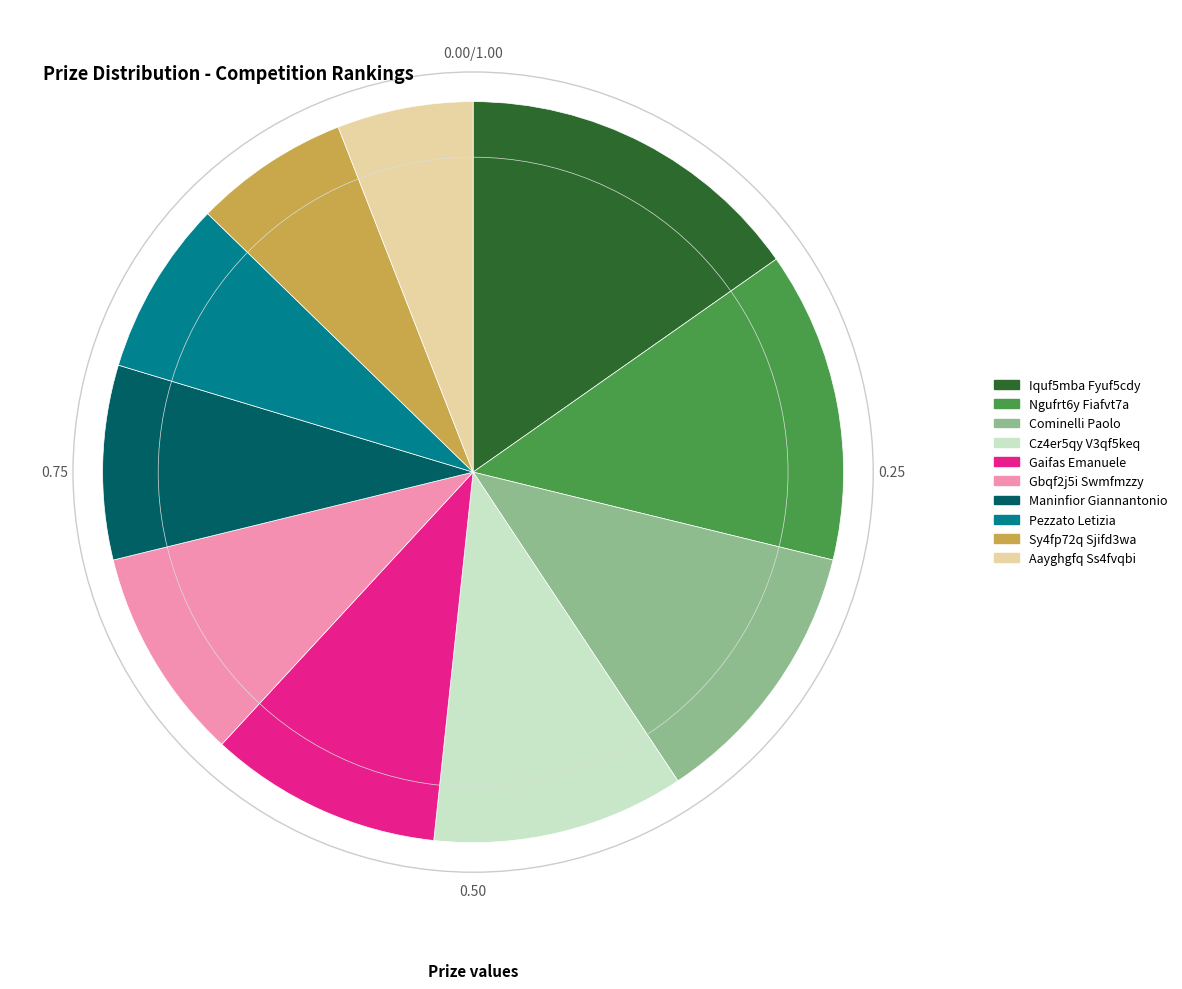

Is it true that Aayghgfq Ss4fvqbi is 6% of the pie?

True